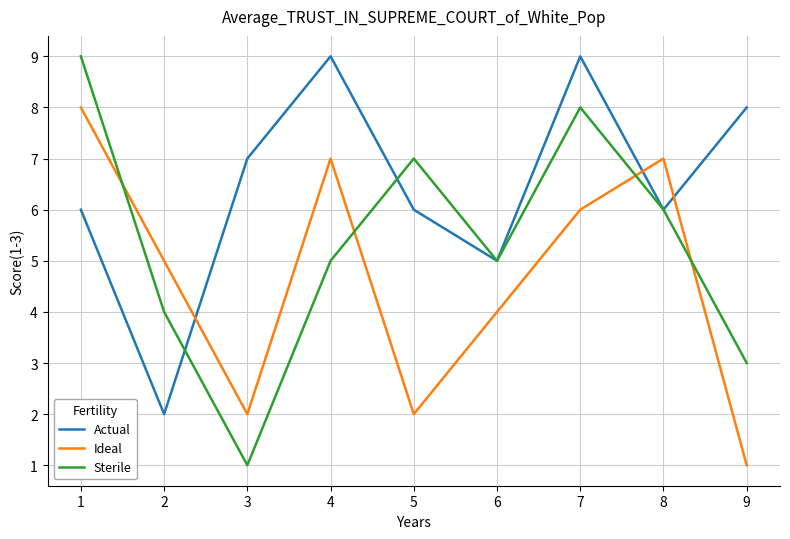

At 1, list the series in order from largest to smallest.

Sterile, Ideal, Actual